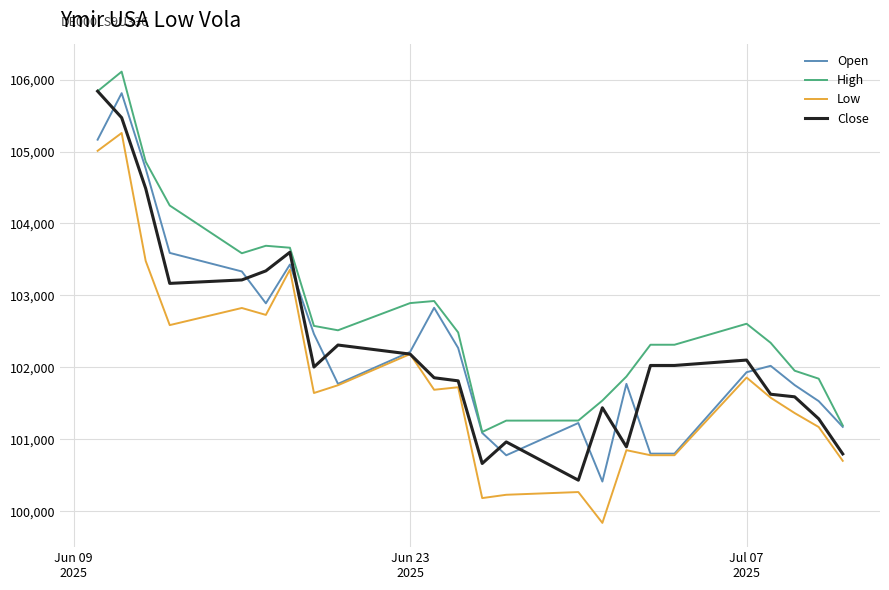

True or false: High and Low cross at least once.

False